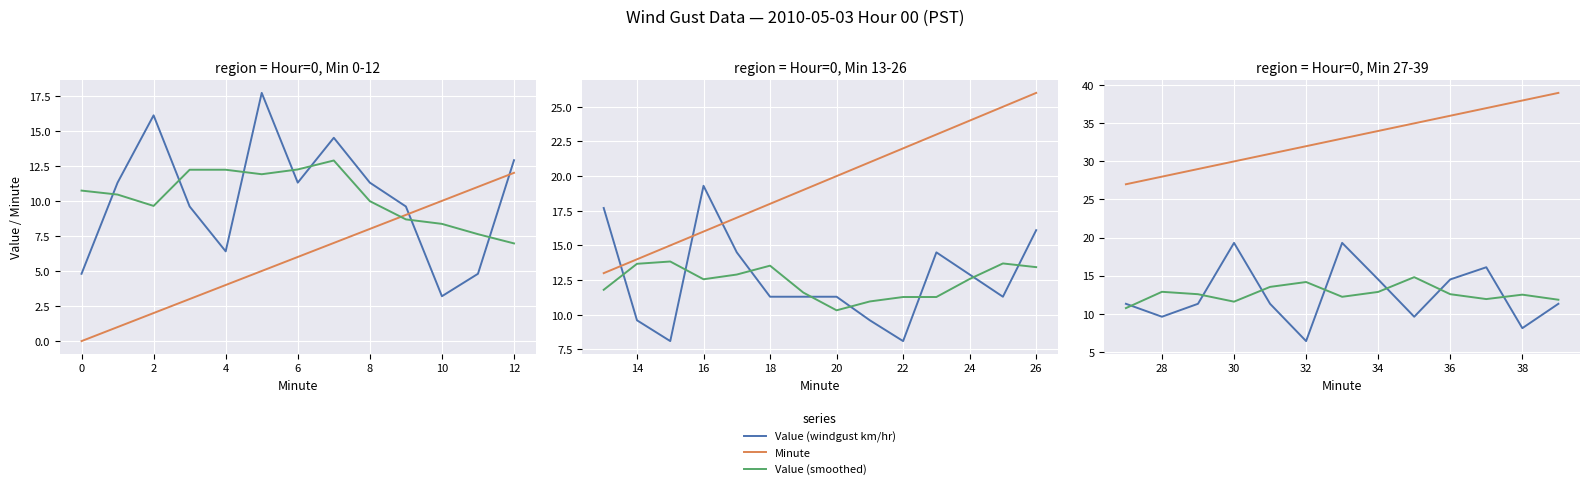

True or false: Minute has a value of 57.5 at 10.

False